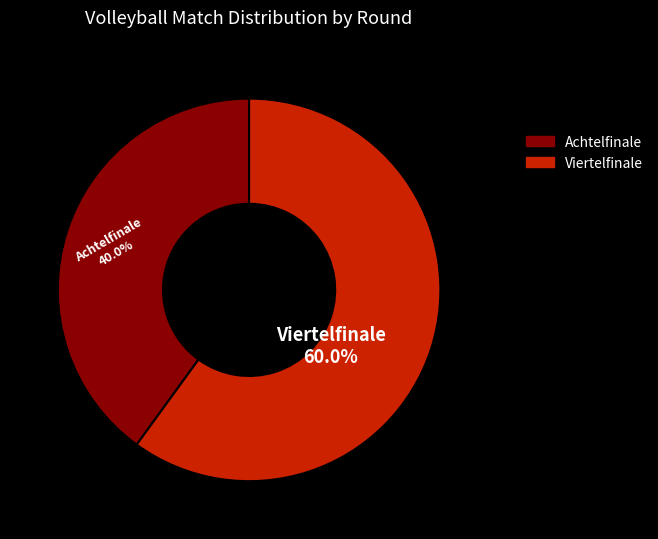

To the nearest percent, what percentage of the pie is Achtelfinale?

40%